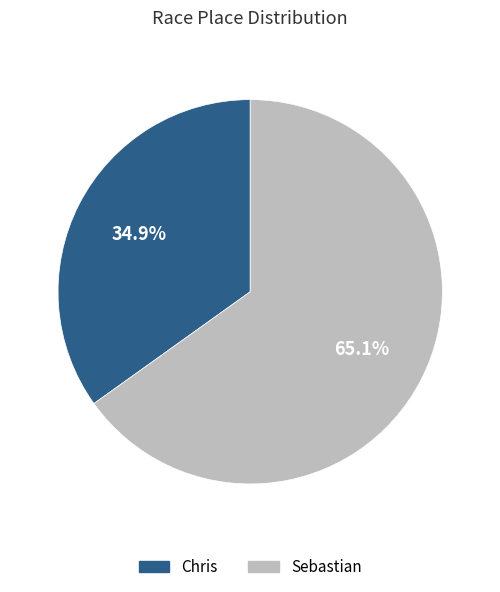

To the nearest percent, what is the average slice percentage?

50%